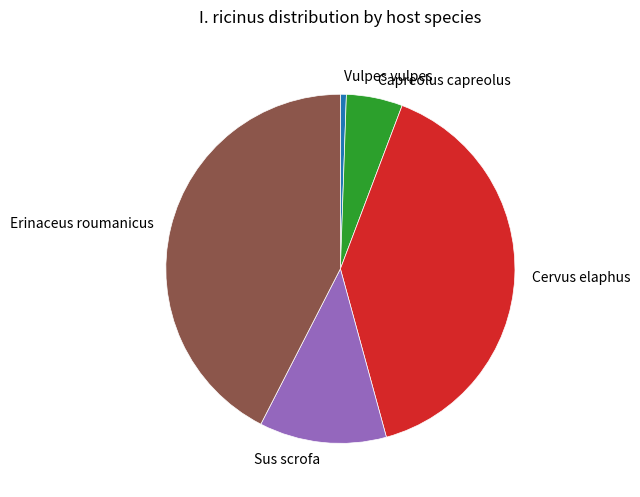

True or false: Sus scrofa accounts for 12% of the total.

True